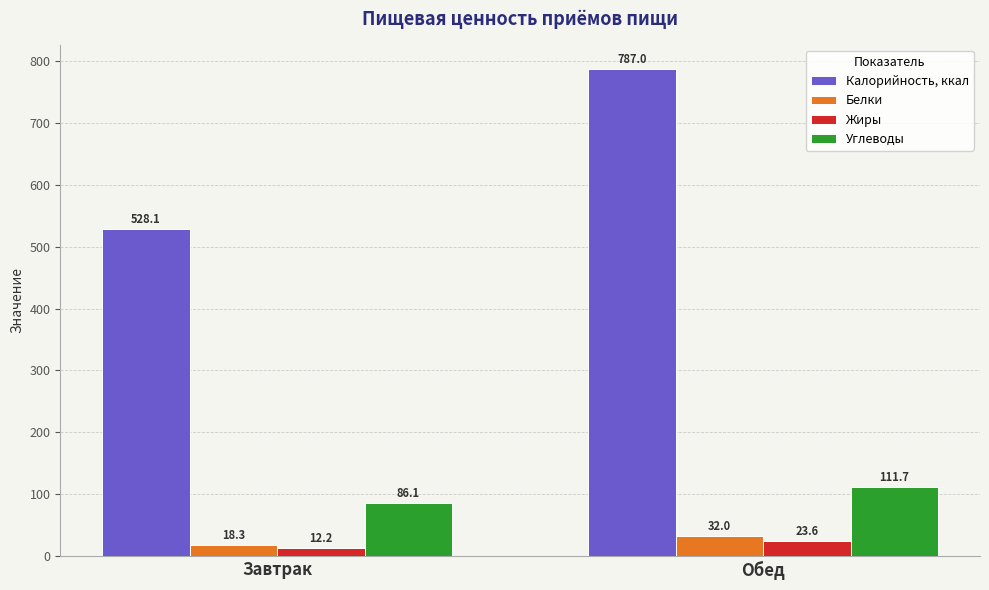

Reading right to left, list all the values displayed in this chart.

Калорийность, ккал: 787.0	528.1
Белки: 32.0	18.3
Жиры: 23.6	12.2
Углеводы: 111.7	86.1